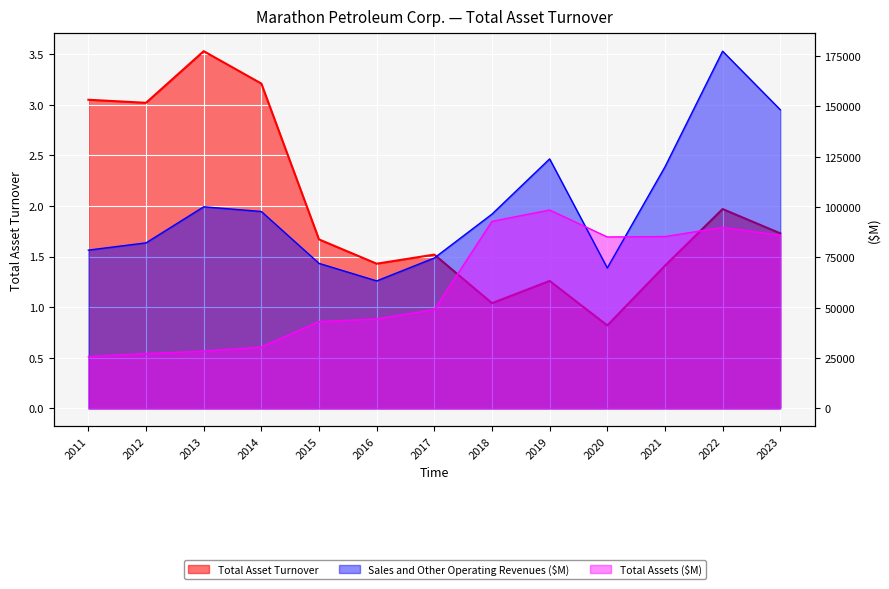

How many data points in Total Assets ($M) are above 49047?

6